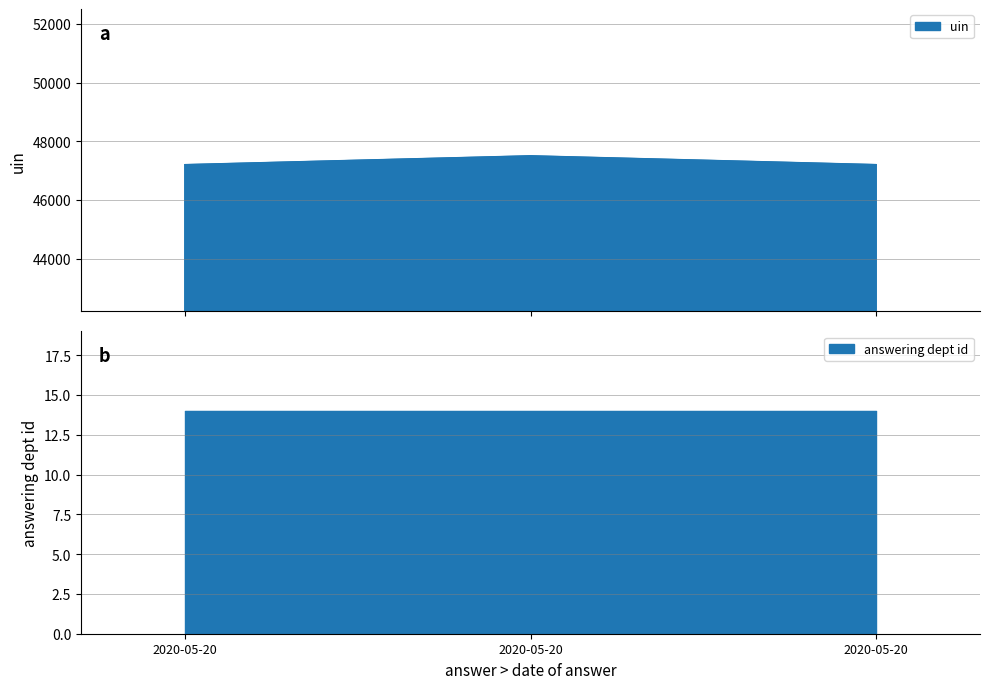

How many values in the uin series are below 47205?

1